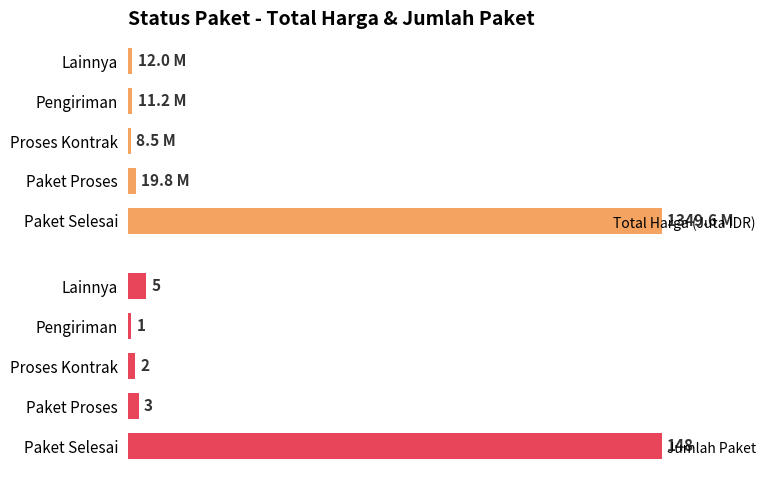

What is the highest value of the Total Harga (Juta IDR) series?

100.0